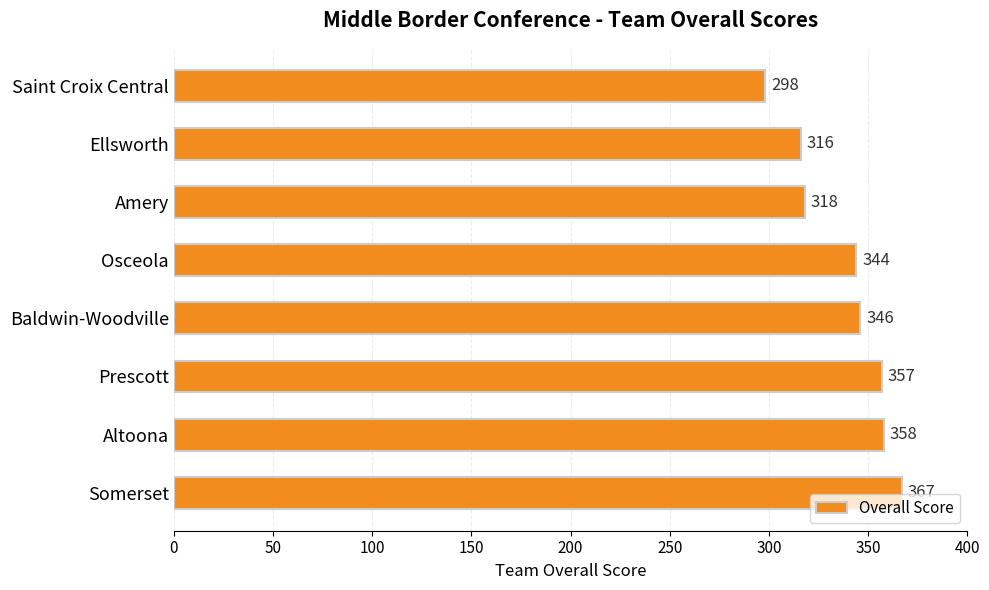

The value at Amery is 541. True or false?

False